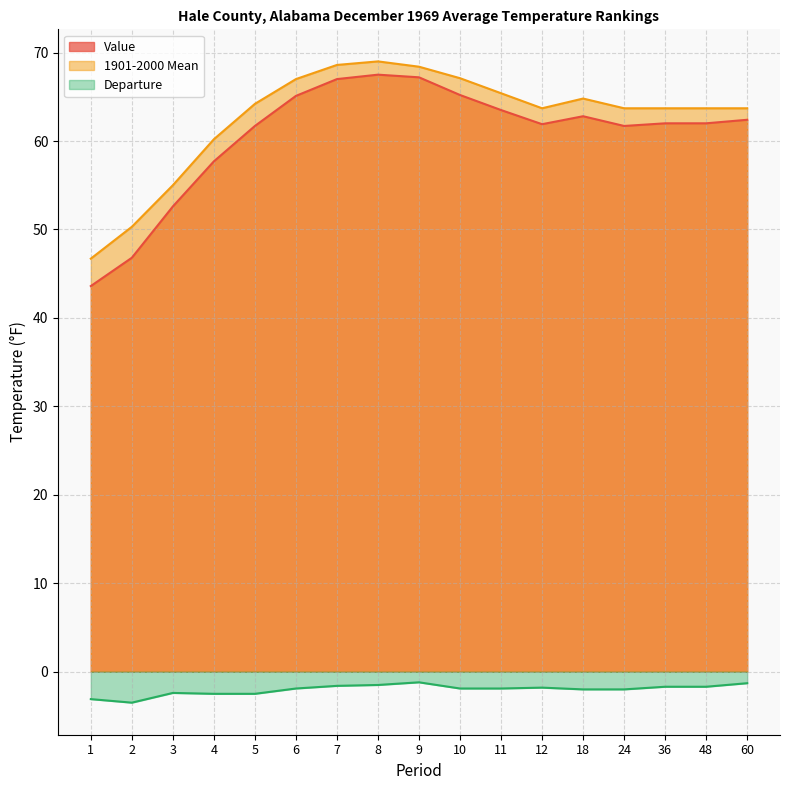

Does the chart have visible grid lines?

Yes